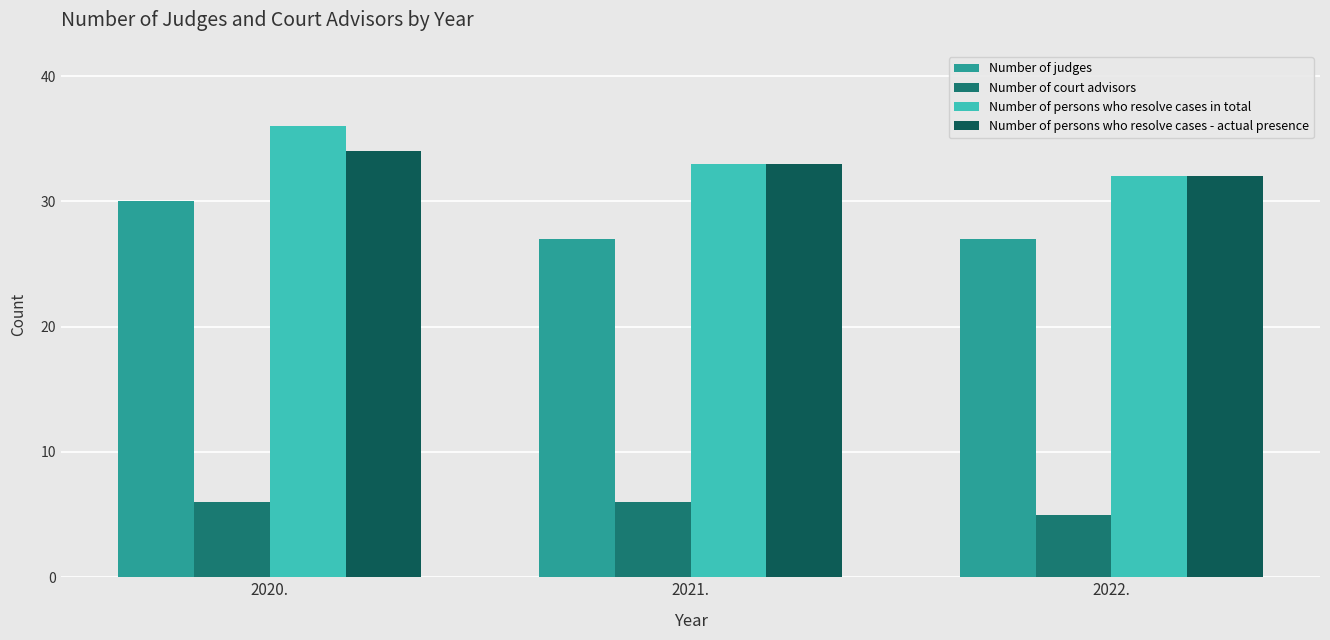

What is the difference between the maximum and minimum values in the Number of judges series?

3